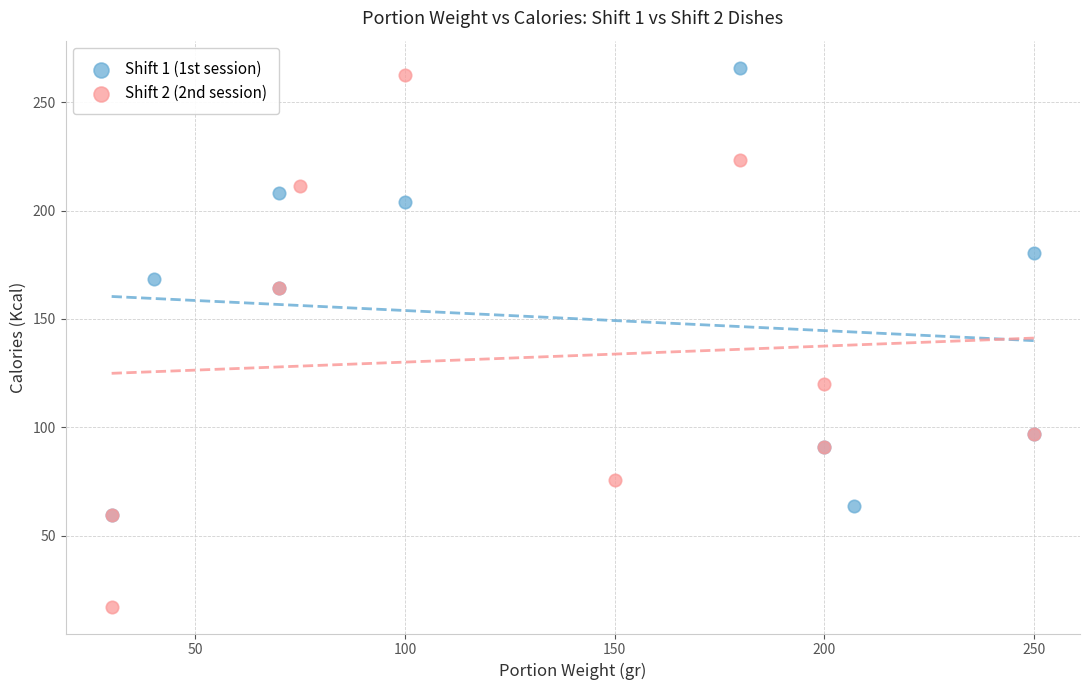

Which series reaches the minimum Y coordinate?

Shift 2 (2nd session)